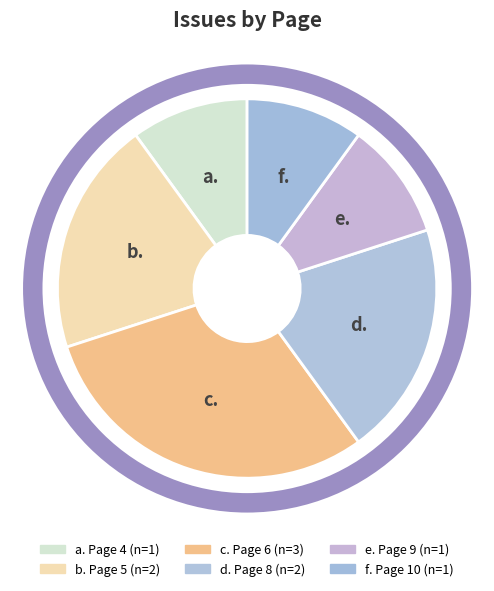

How many segments does this pie chart have?

6